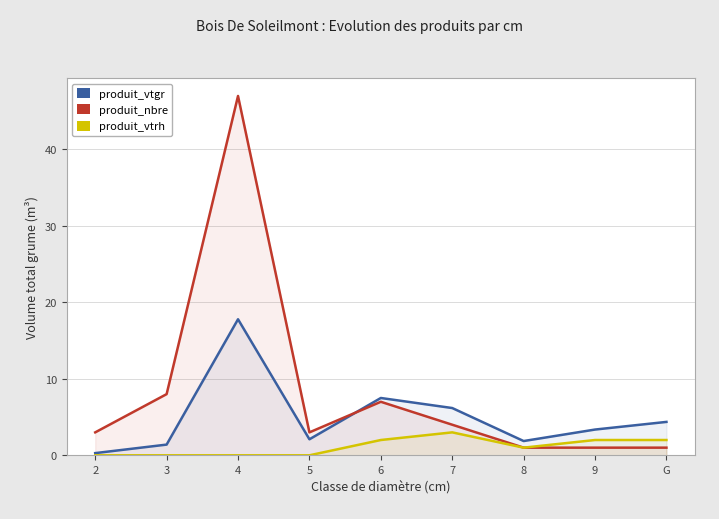

List the series in order of their peak value, highest first.

produit_nbre, produit_vtgr, produit_vtrh